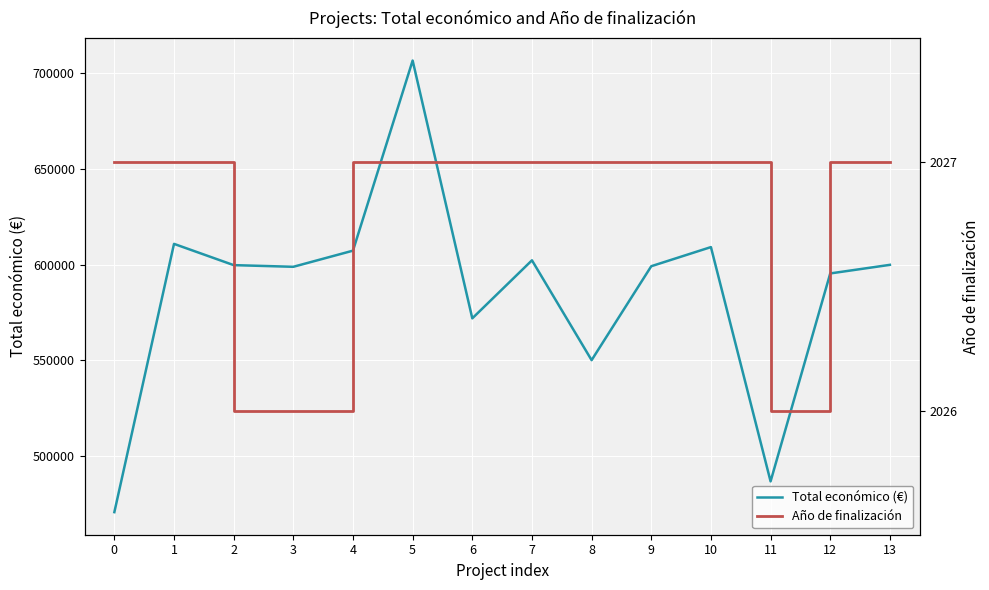

What is the minimum value shown in the chart?

2026.0